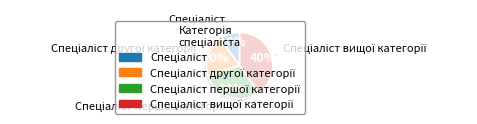

To the nearest percent, what is the average slice percentage?

25%